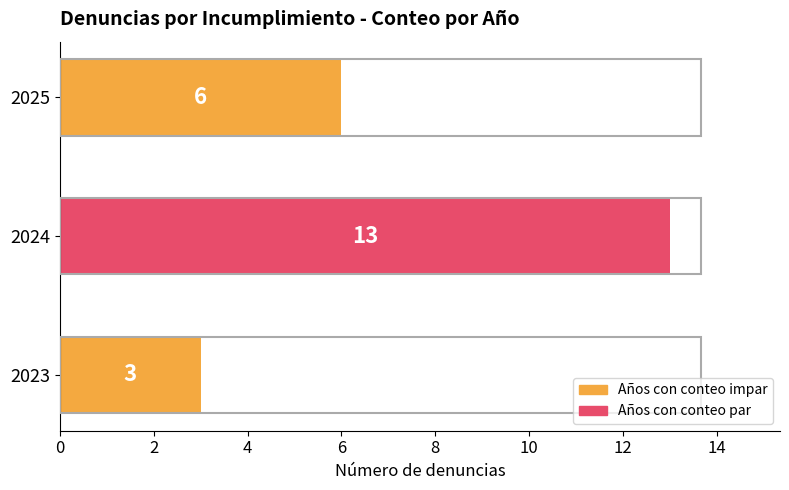

Count the values in the range 3 to 13.

3